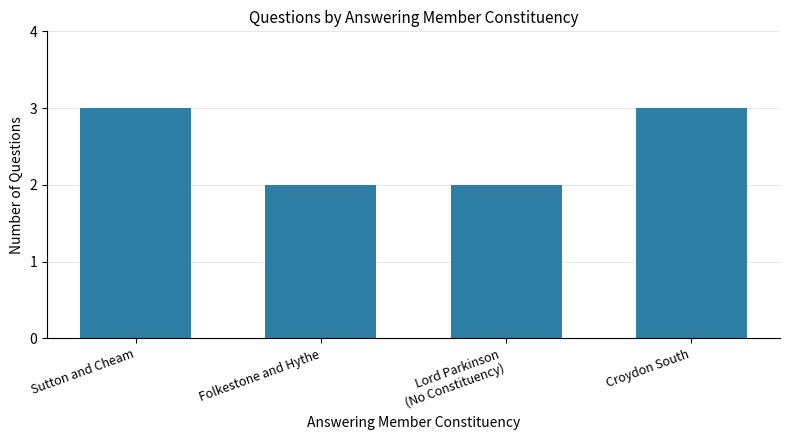

What is the label of the 1st bar from the left?

Sutton and Cheam